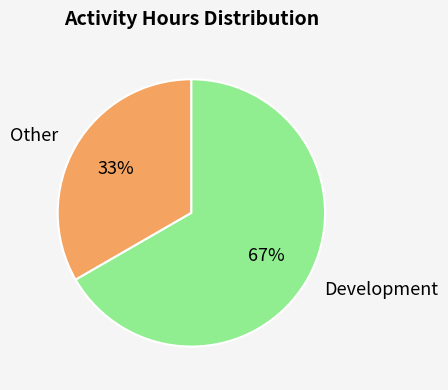

Which category has the biggest portion of the pie?

Development